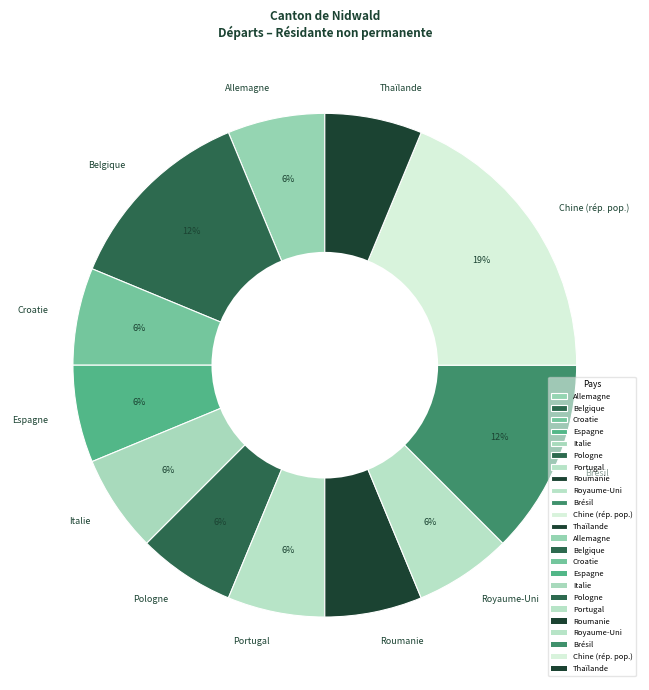

Does any single category account for the majority?

No